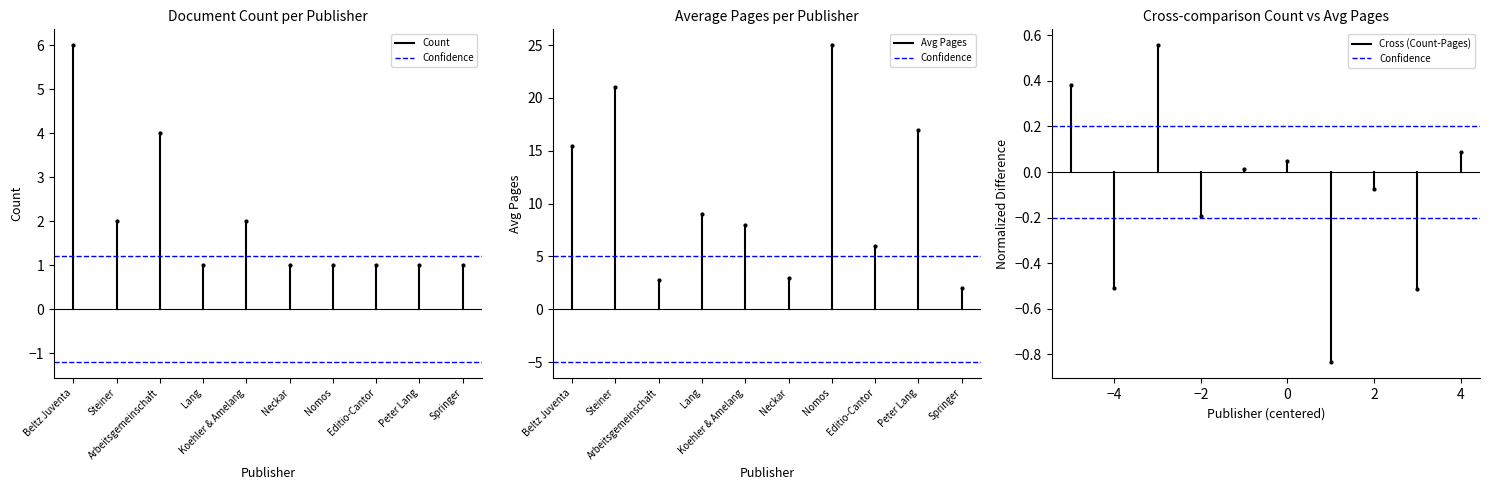

How many lines are shown in the chart?

4